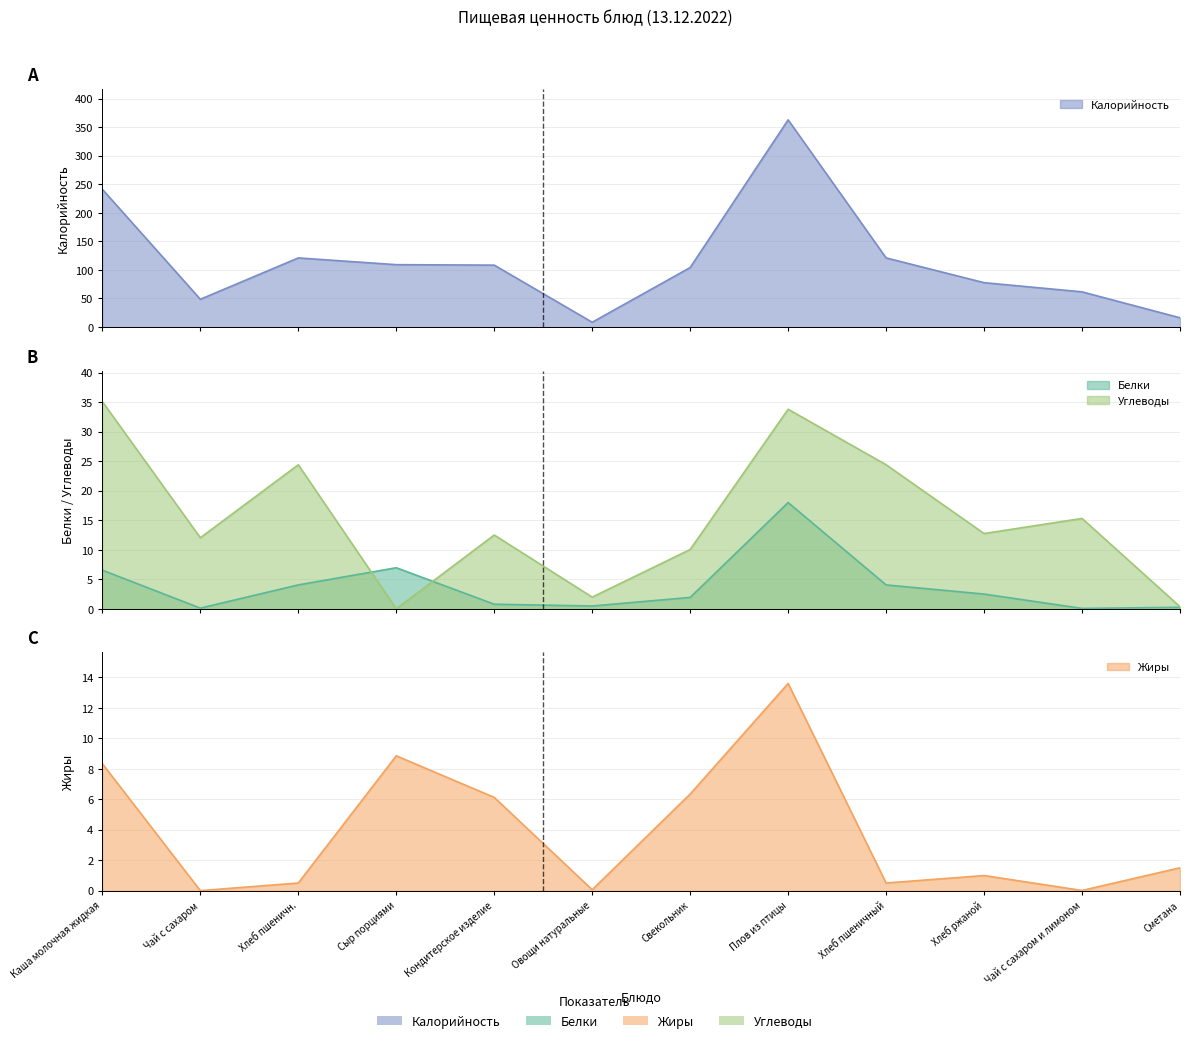

True or false: Углеводы has more than 1 points higher than both neighbors.

True